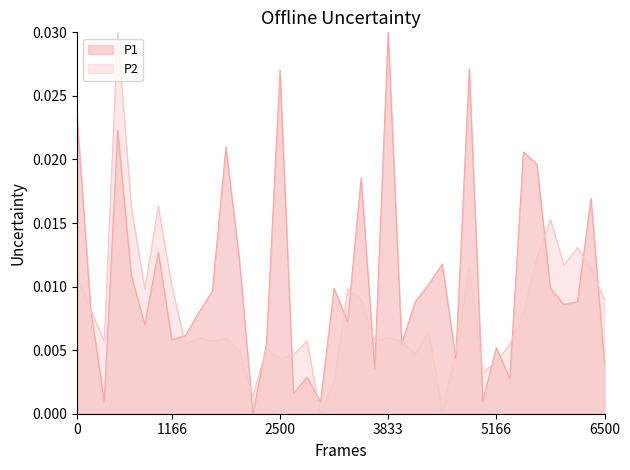

How many times do P1 and P2 cross each other?

21